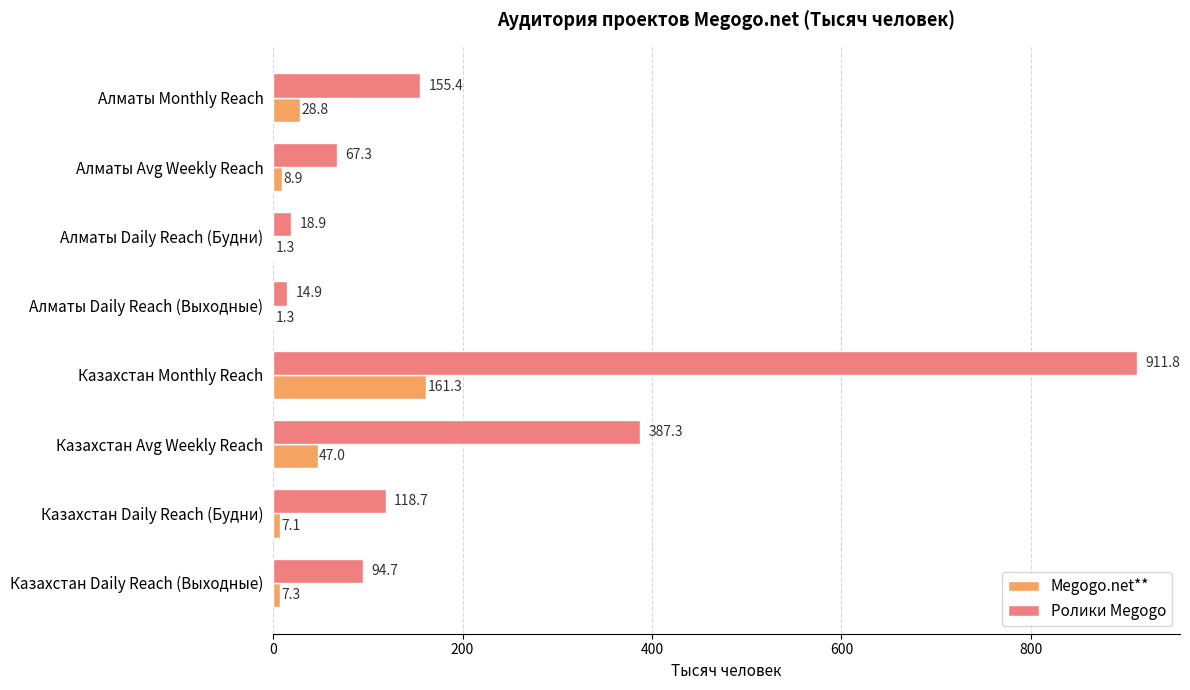

Which series changed the most between Алматы Avg Weekly Reach and Алматы Daily Reach (Будни)?

Ролики Megogo